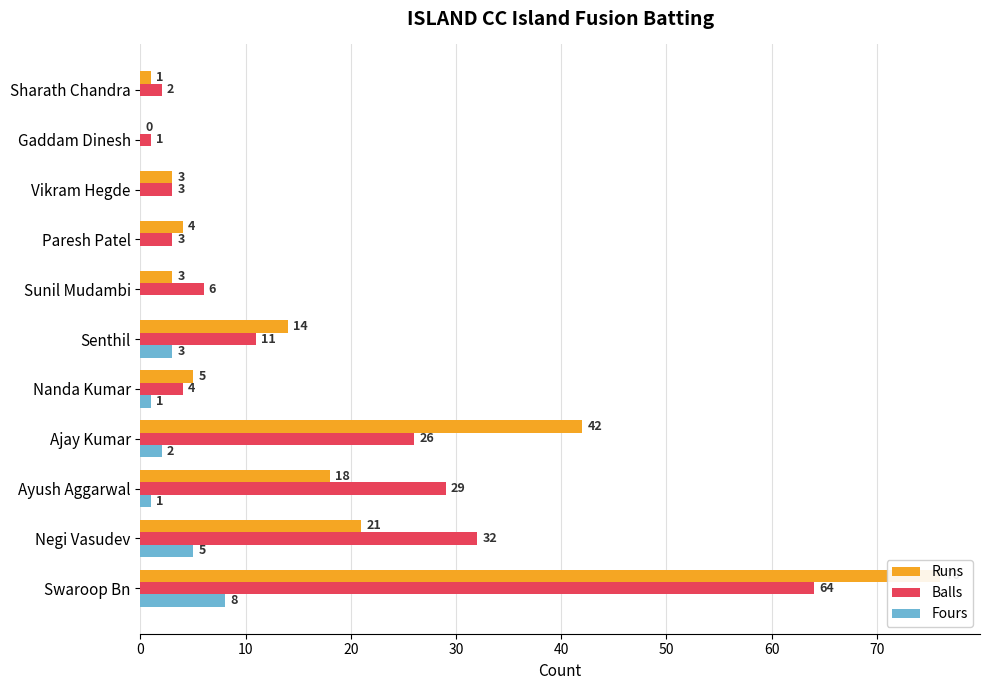

What is the average value of the Balls series?

16